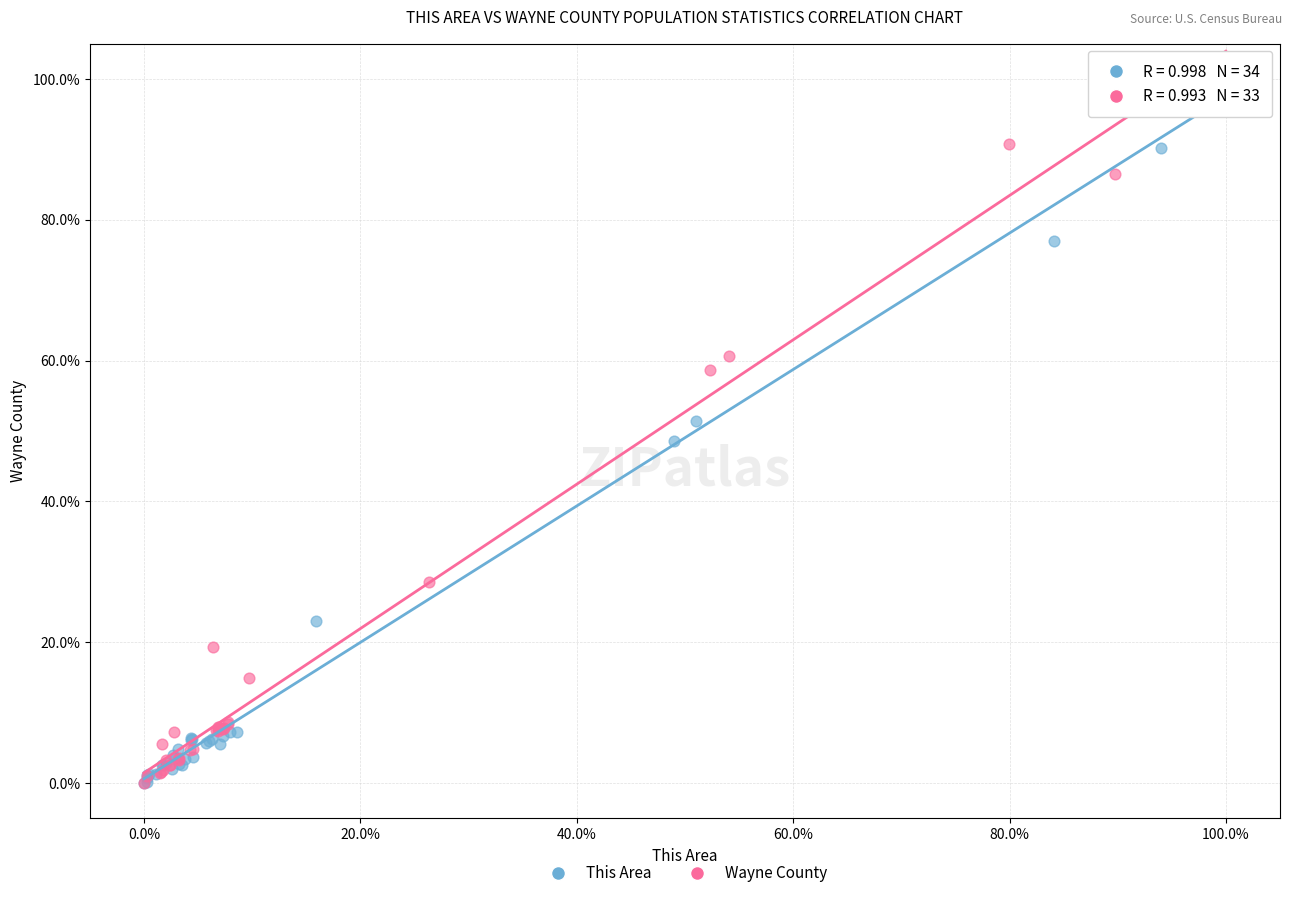

What are all the series names shown in the legend?

This Area, Wayne County